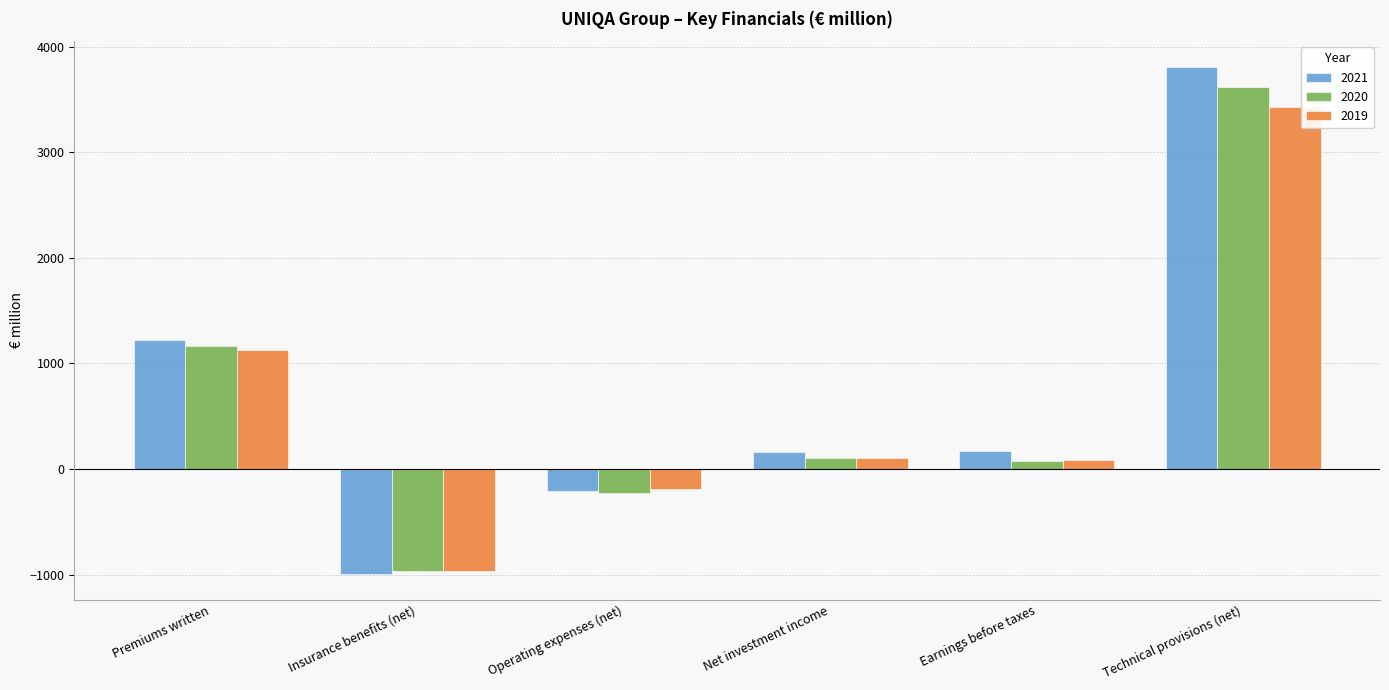

Is the value of 2020 at Technical provisions (net) greater than the value of 2019 at Net investment income?

Yes